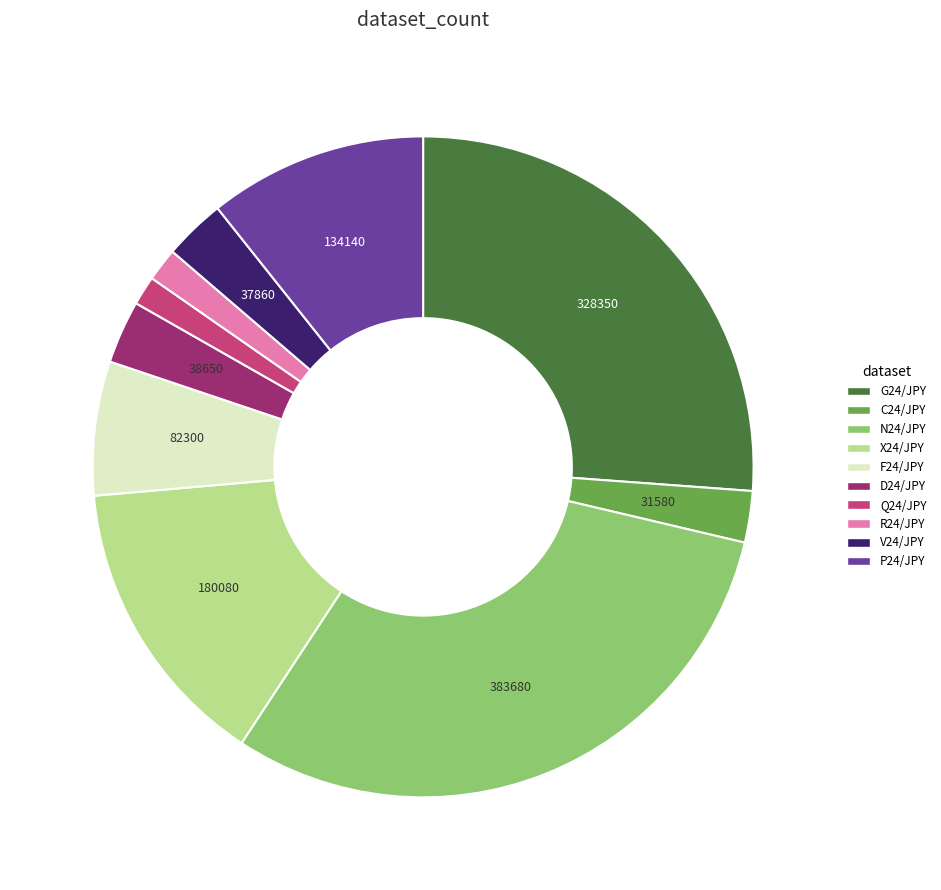

Which category has the biggest portion of the pie?

N24/JPY